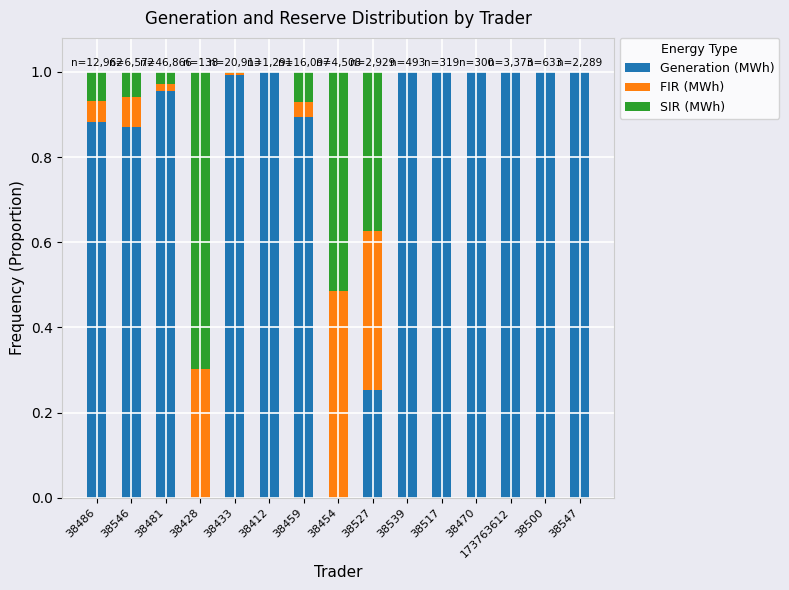

What is the sum of the Generation (MWh) values at 38500 and 38459?

1.9